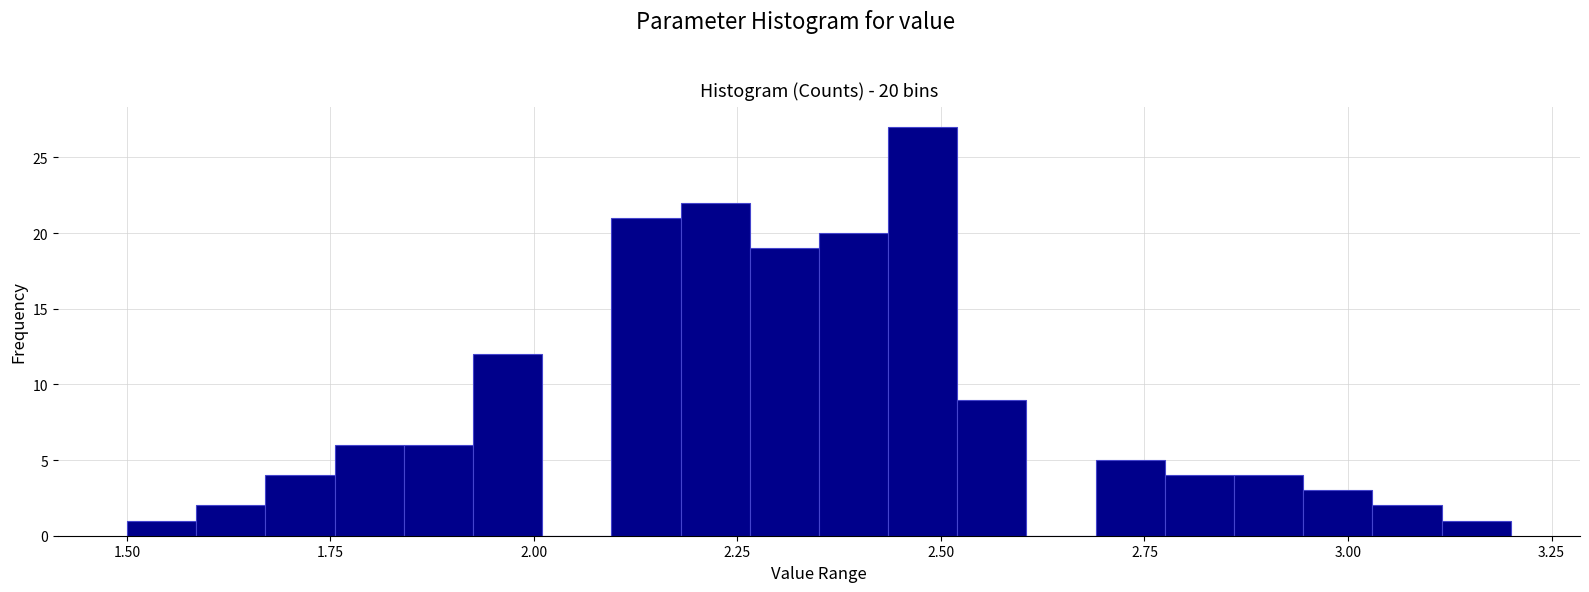

Read against the x-axis, roughly where is the centre of the tallest bar?

2.50